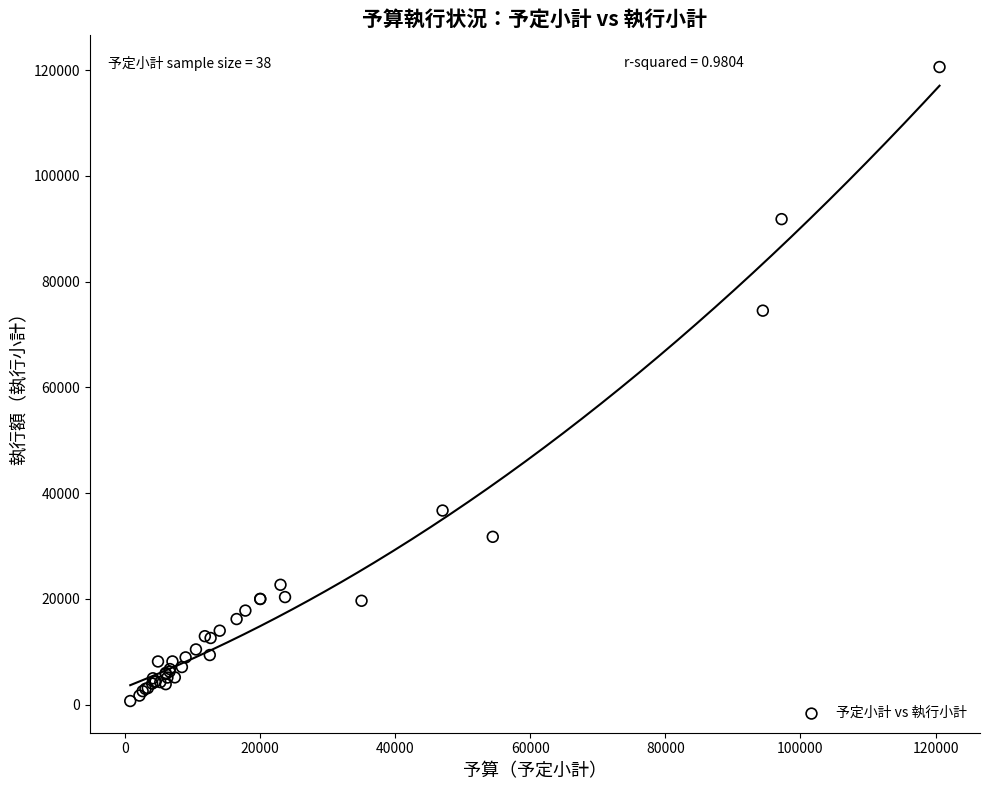

What Y value in the scatter plot is closest to 60644?

74520